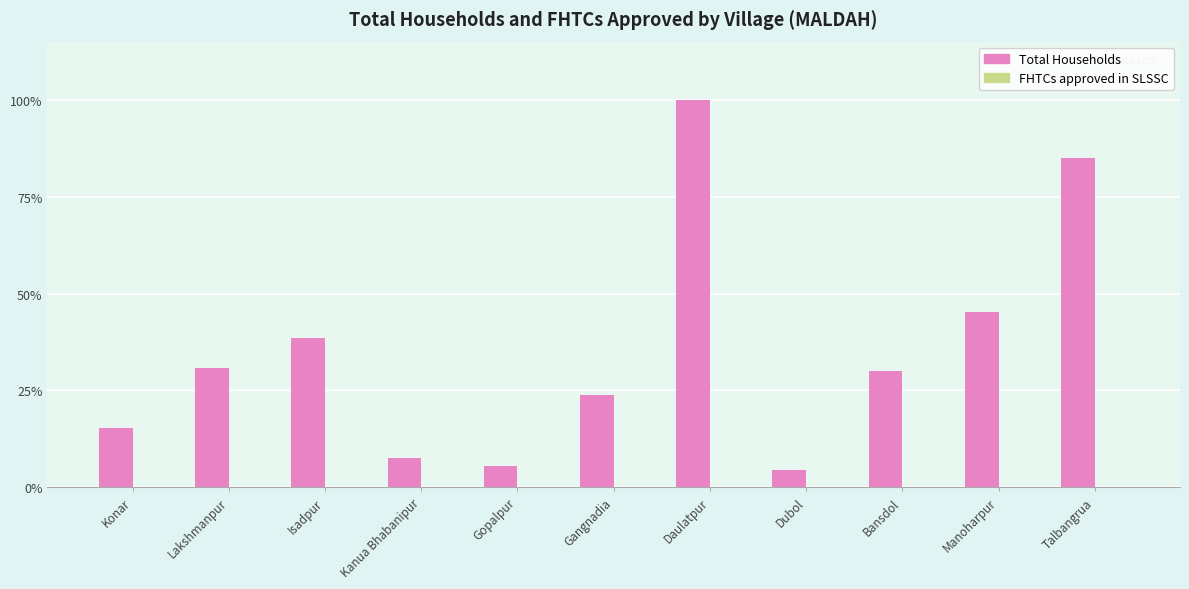

Reading left to right, extract all data points from this chart.

Total Households: 342	692	864	171	126	532	2242	102	673	1016	1905
FHTCs approved in SLSSC: 0	0	0	0	0	0	0	0	0	0	0